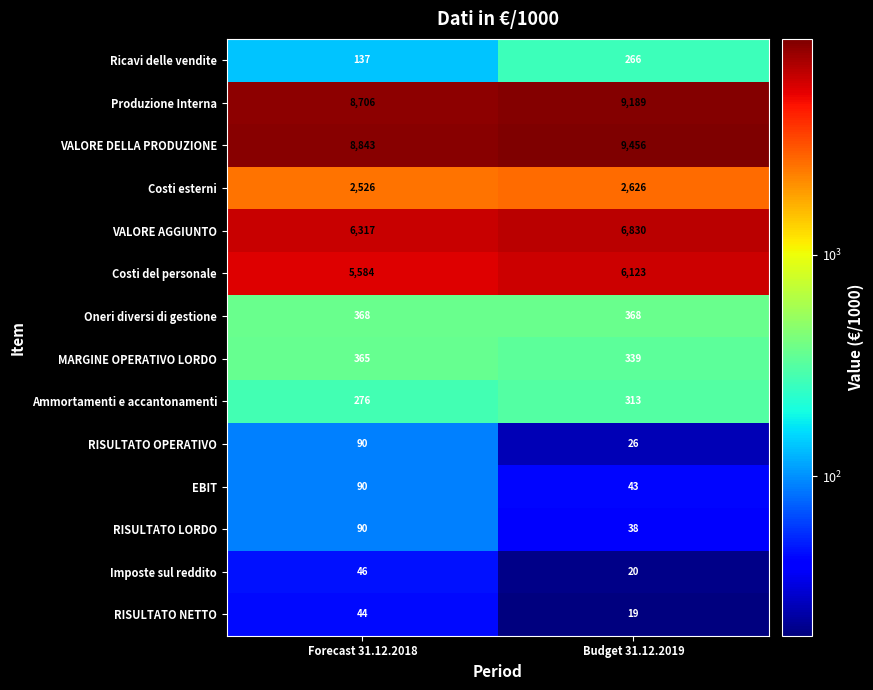

Reading left to right, extract all data points from this chart.

Ricavi delle vendite: Forecast 31.12.2018=137	Budget 31.12.2019=266
Produzione Interna: Forecast 31.12.2018=8706	Budget 31.12.2019=9189
VALORE DELLA PRODUZIONE: Forecast 31.12.2018=8843	Budget 31.12.2019=9456
Costi esterni: Forecast 31.12.2018=2526	Budget 31.12.2019=2626
VALORE AGGIUNTO: Forecast 31.12.2018=6317	Budget 31.12.2019=6830
Costi del personale: Forecast 31.12.2018=5584	Budget 31.12.2019=6123
Oneri diversi di gestione: Forecast 31.12.2018=368	Budget 31.12.2019=368
MARGINE OPERATIVO LORDO: Forecast 31.12.2018=365	Budget 31.12.2019=339
Ammortamenti e accantonamenti: Forecast 31.12.2018=276	Budget 31.12.2019=313
RISULTATO OPERATIVO: Forecast 31.12.2018=90	Budget 31.12.2019=26
EBIT: Forecast 31.12.2018=90	Budget 31.12.2019=43
RISULTATO LORDO: Forecast 31.12.2018=90	Budget 31.12.2019=38
Imposte sul reddito: Forecast 31.12.2018=46	Budget 31.12.2019=20
RISULTATO NETTO: Forecast 31.12.2018=44	Budget 31.12.2019=19